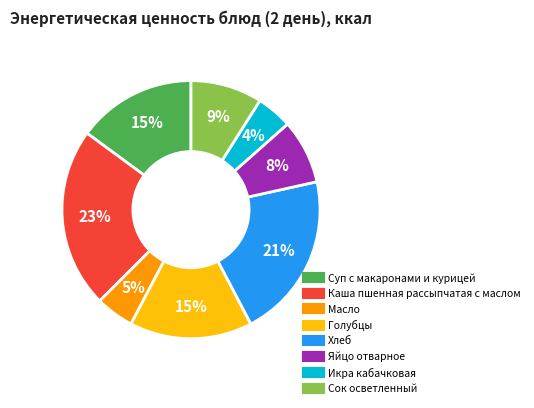

How many segments does this pie chart have?

8